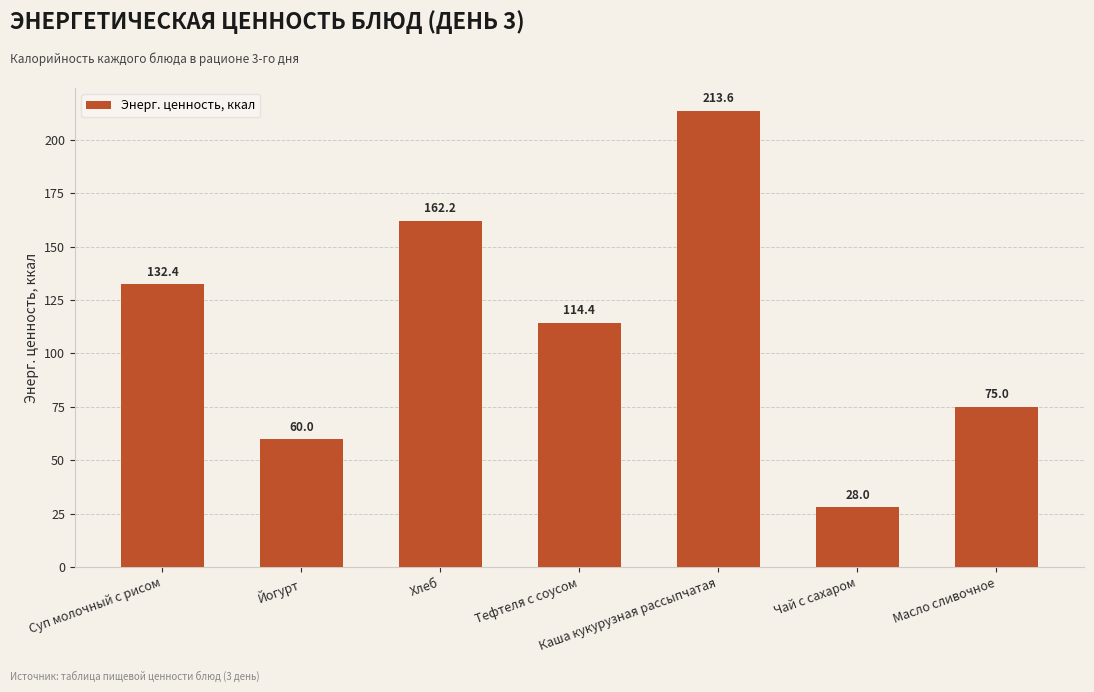

What is the change in value from Йогурт to Масло сливочное?

+15.0